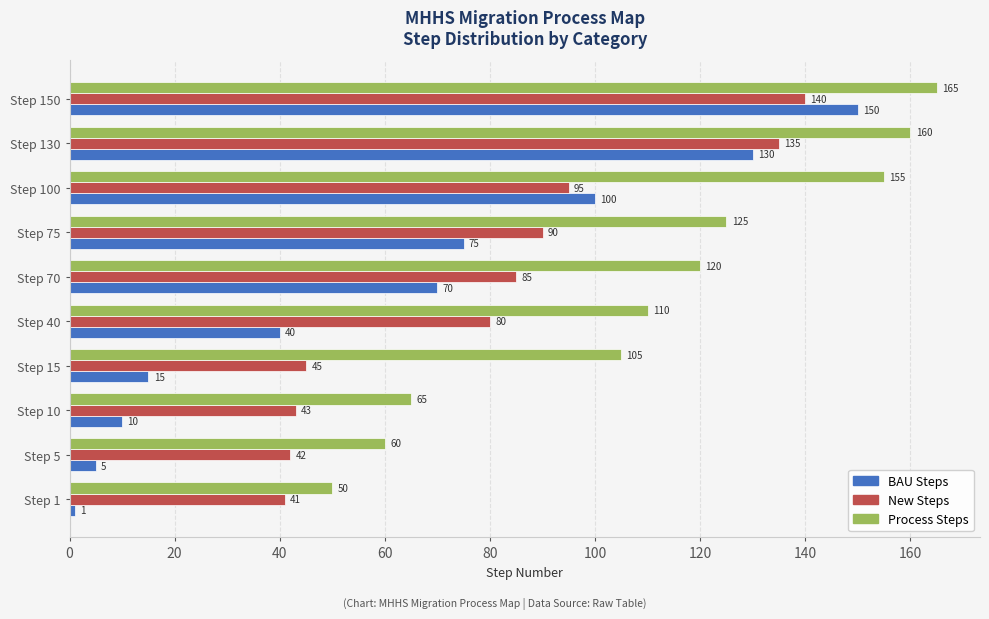

What is the sum of all New Steps values?

796